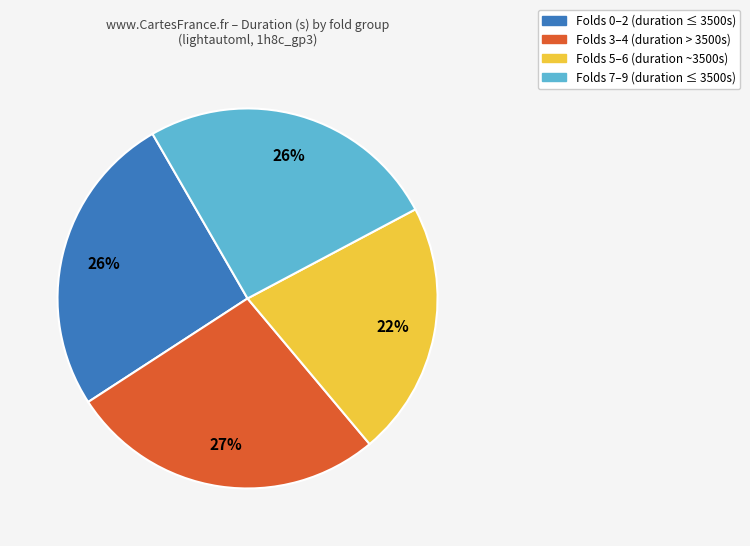

To the nearest percent, what is the average slice percentage?

25%